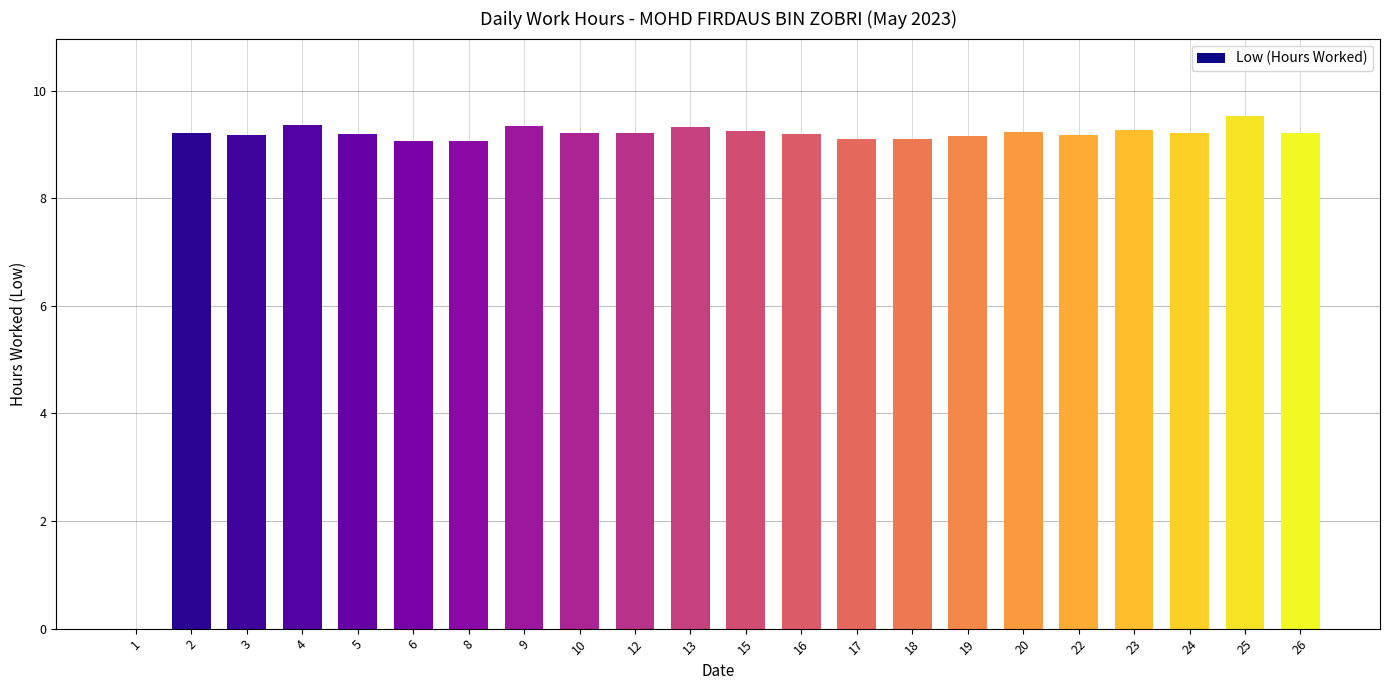

The chart shows a value of 15.1 at 15. True or false?

False